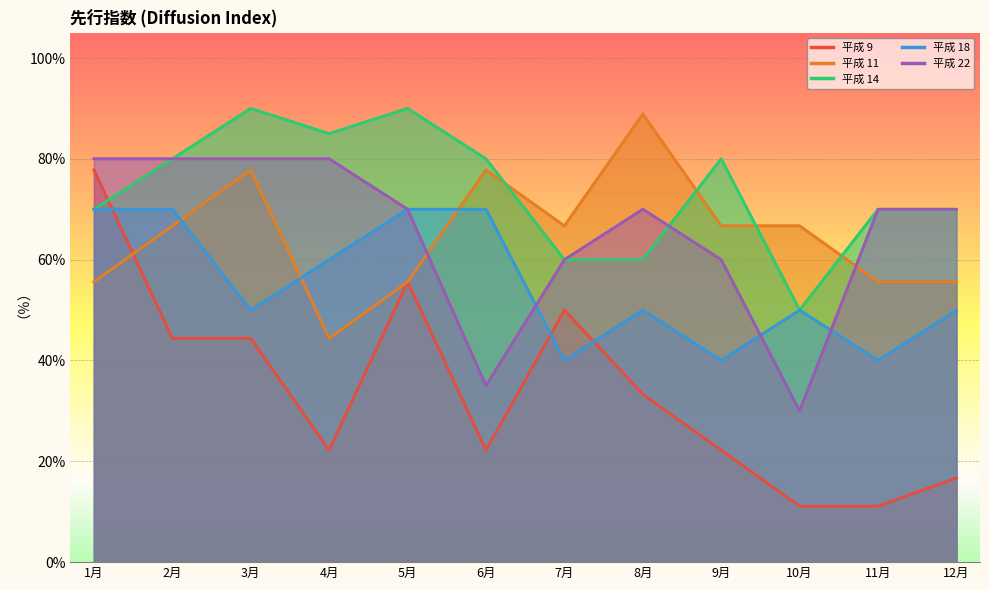

What are all the series names shown in the legend?

平成 9, 平成 11, 平成 14, 平成 18, 平成 22